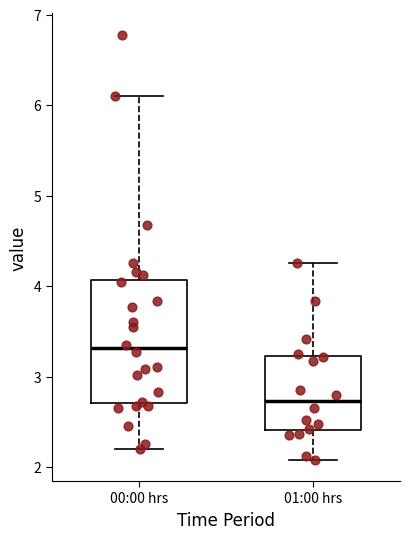

Reading left to right, read every box against the y-axis: the position of its median line, the range the box covers, and the ends of its whiskers. The values are not printed on the chart, so give them approximately, as read against the axis.

00:00 hrs: median 3.3, box 2.7 to 4.1, whiskers 2.2 to 6.1
01:00 hrs: median 2.7, box 2.4 to 3.2, whiskers 2.1 to 4.3